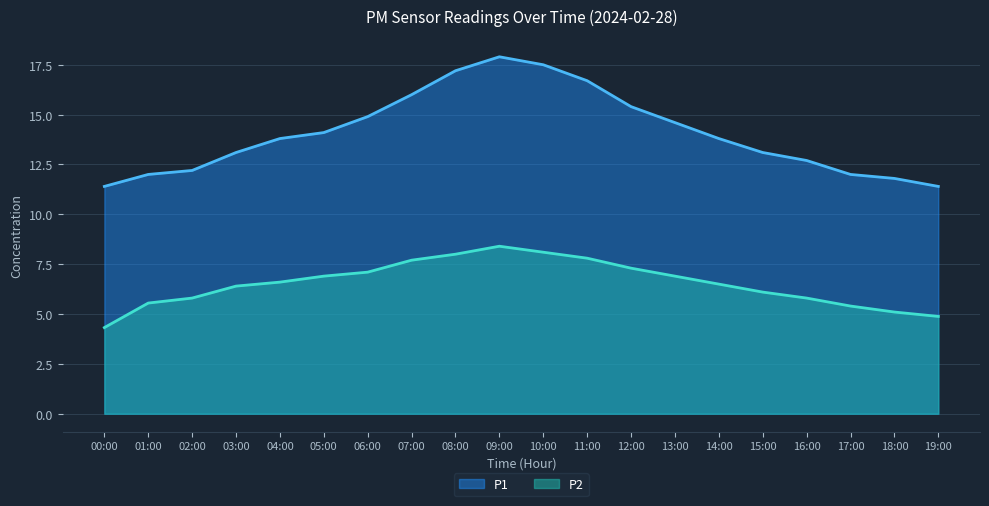

What is the value of the P1 point at the 13th from the left?

15.4